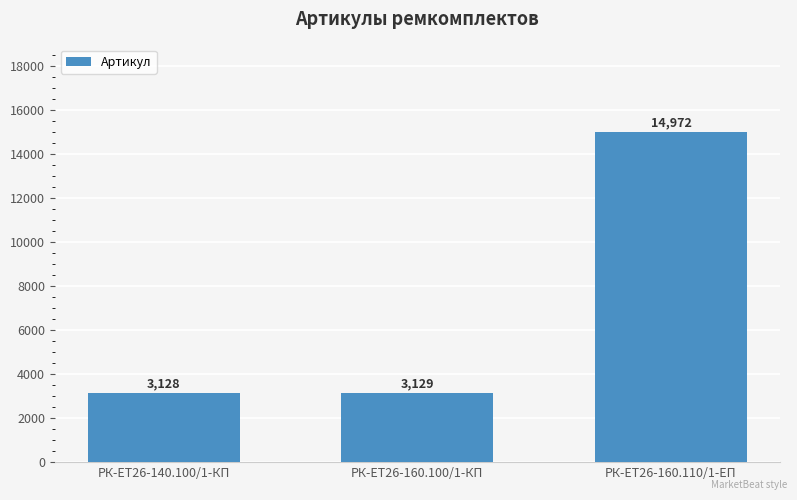

What is the difference between the maximum and minimum values?

11844